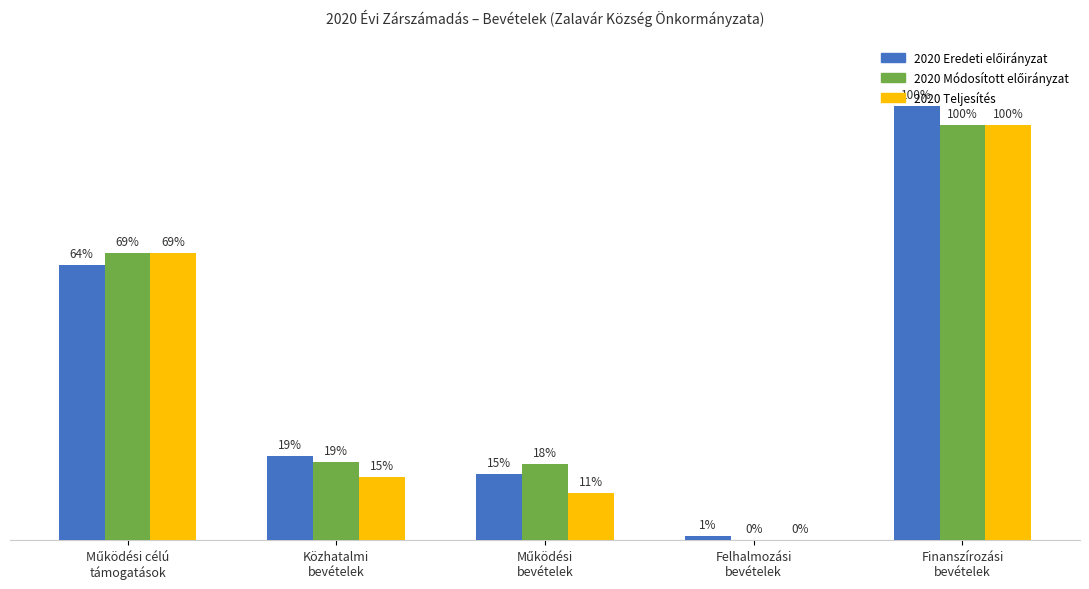

The 2020 Módosított előirányzat series shows 171857606 at Finanszírozási
bevételek. True or false?

False